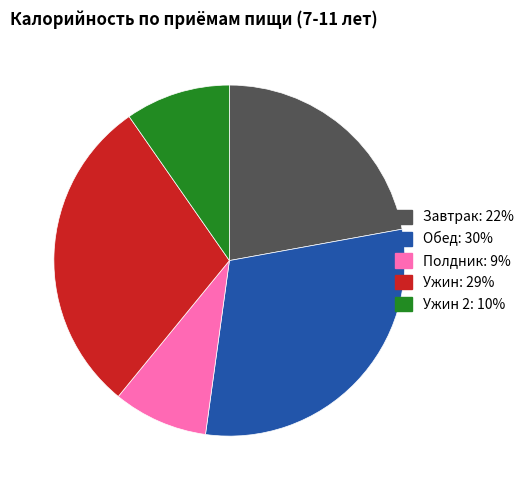

Is there a majority slice in this chart?

No